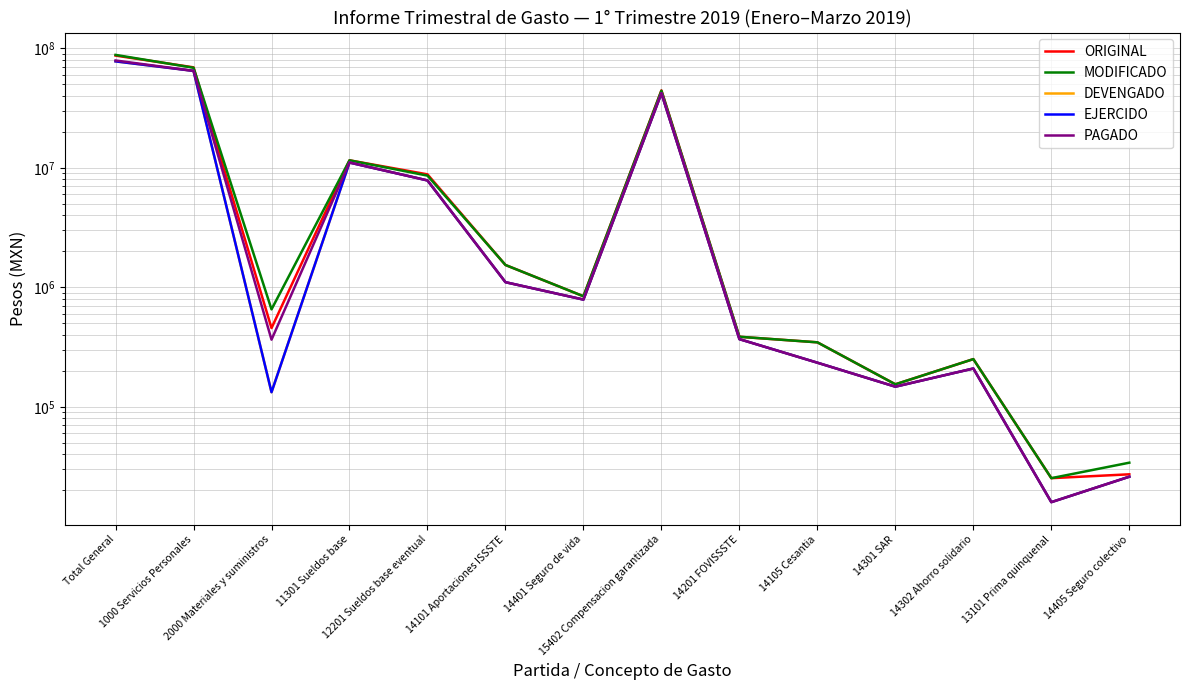

Reading left to right, extract all data points from this chart.

ORIGINAL: 87167078.0	69488588.0	456137.0	11577590.0	8833228.0	1539414.0	842391.0	44601338.0	385925.0	346654.0	154370.0	250850.0	25280.0	27228.0
MODIFICADO: 88328376.5	68947528.6	654381.7	11577590.0	8616621.0	1539414.0	842391.0	44270044.6	385925.0	346654.0	154370.0	250850.0	25280.0	34069.0
DEVENGADO: 77974435.4	64898275.0	132519.3	11086452.6	7853258.0	1104924.4	790072.8	42192391.5	368651.9	234094.0	147459.9	209330.2	15922.5	26002.6
EJERCIDO: 77974435.4	64898275.0	132519.3	11086452.6	7853258.0	1104924.4	790072.8	42192391.5	368651.9	234094.0	147459.9	209330.2	15922.5	26002.6
PAGADO: 79302098.2	64941868.4	364981.6	11101631.3	7859464.3	1104924.4	790072.8	42213814.9	368651.9	234094.0	147459.9	209330.2	15922.5	26002.6